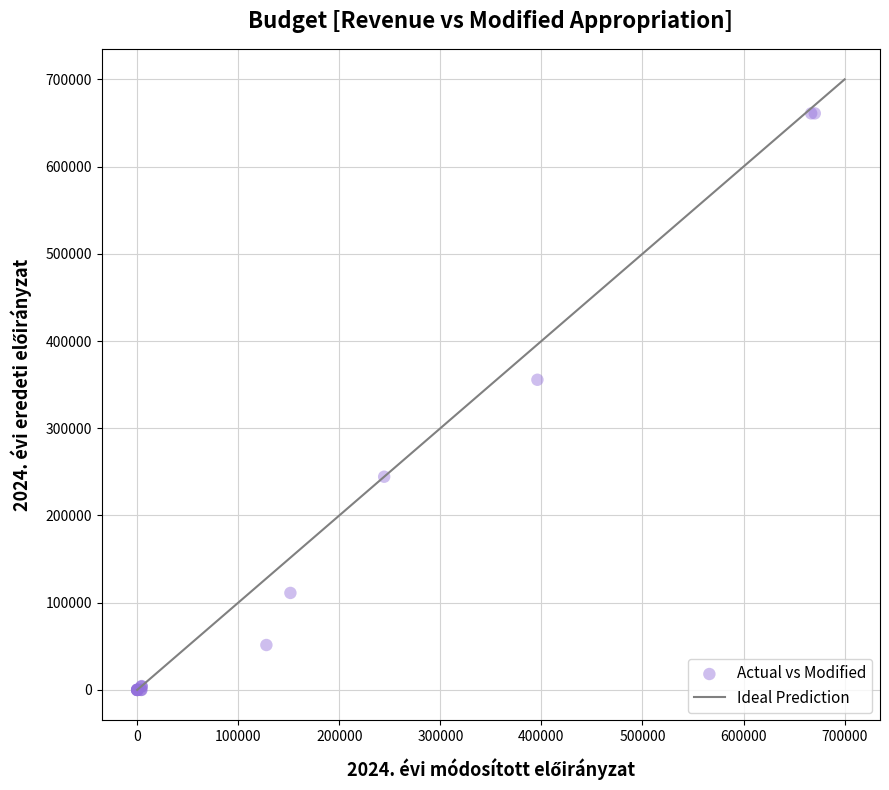

What Y value in the scatter plot is closest to 330500?

355577